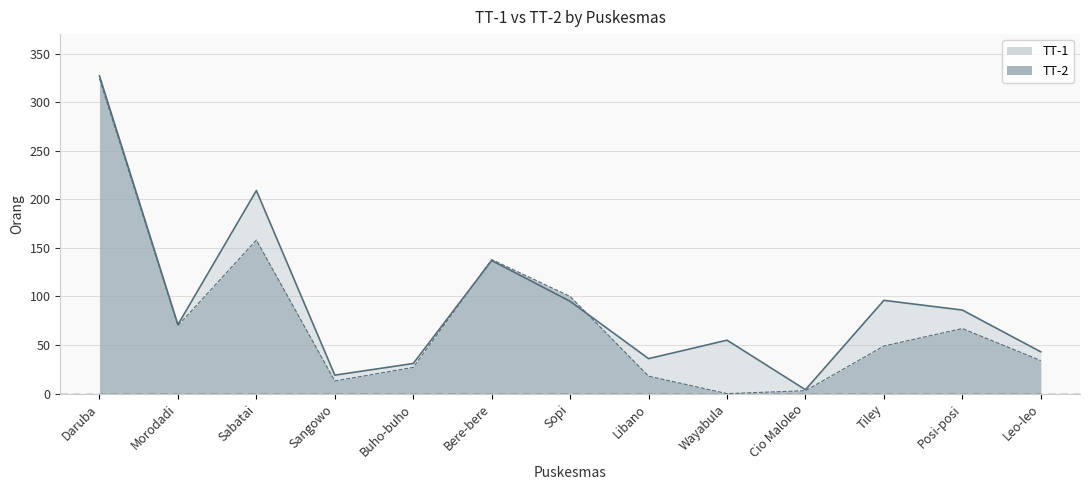

Which series changed the most between Libano and Posi-posi?

TT-1